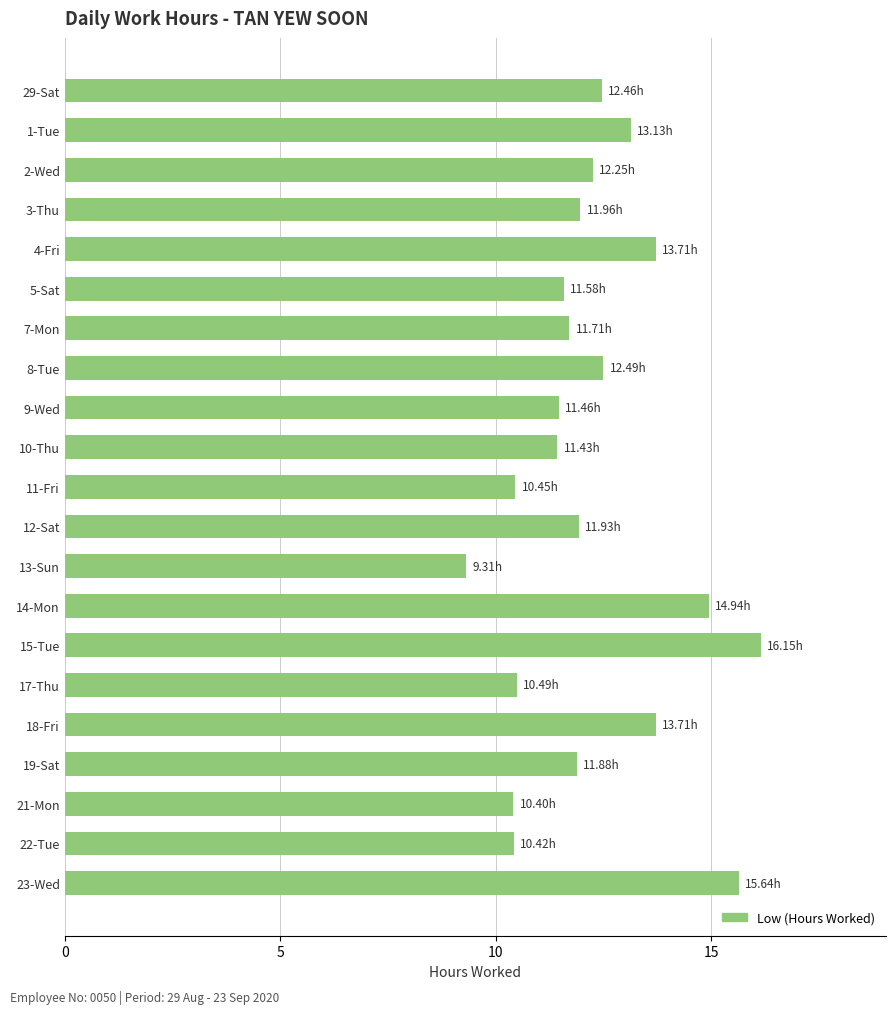

What is the ratio of the value at 18-Fri to the value at 4-Fri?

1.0